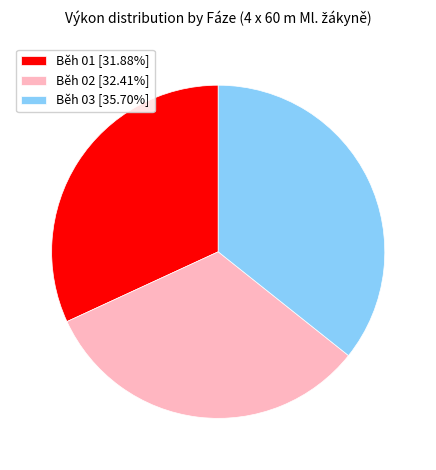

Is there any slice that represents more than half of the pie?

No